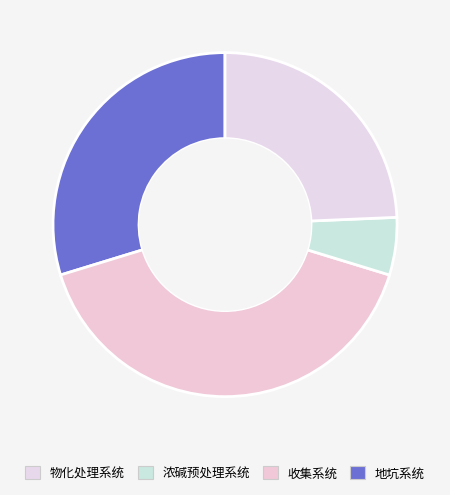

What is the largest slice in the pie chart?

收集系统